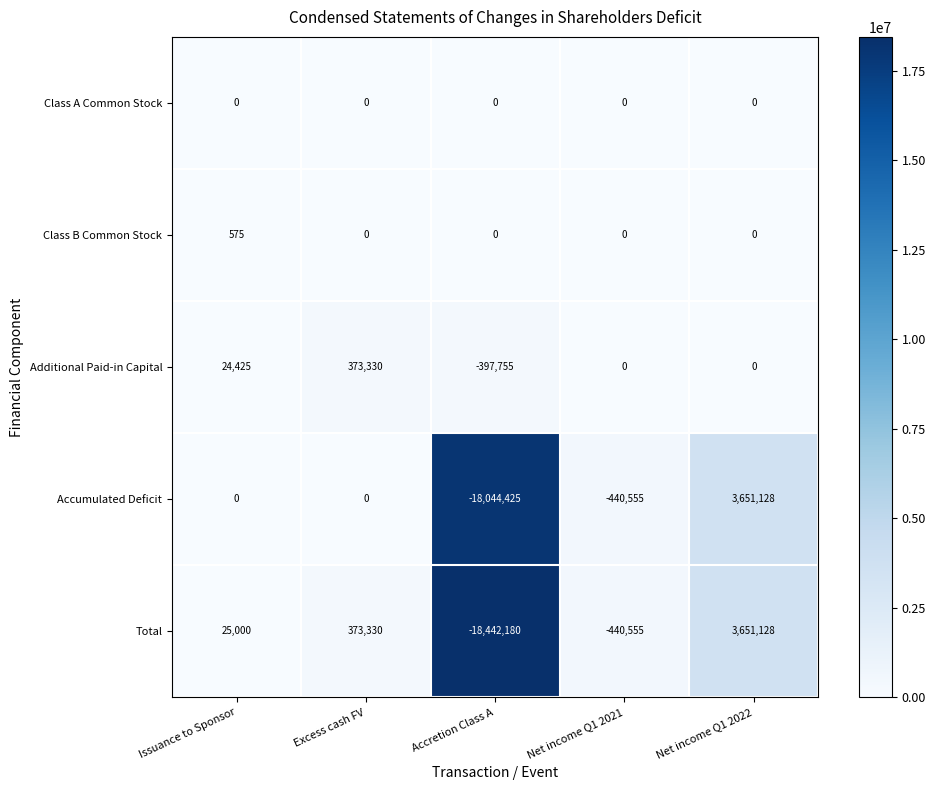

What is the total value across all series at Excess cash FV?

746660